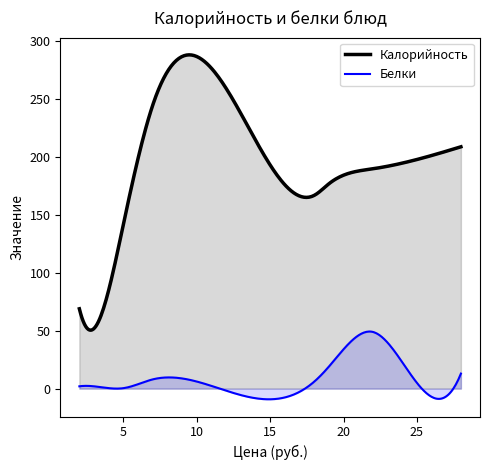

What is the value of the Калорийность point at the 8th from the left?

52.0